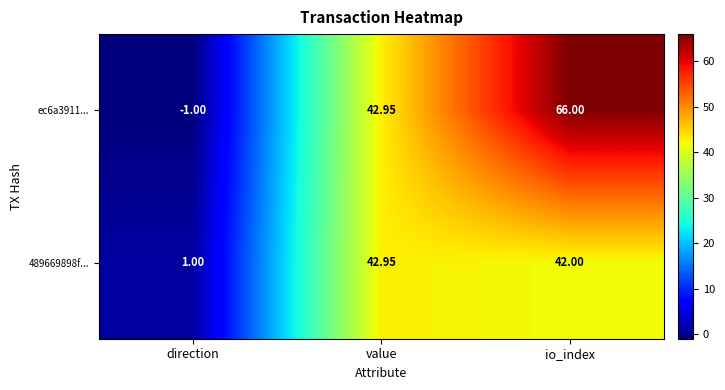

Which category has the highest value across all series?

io_index